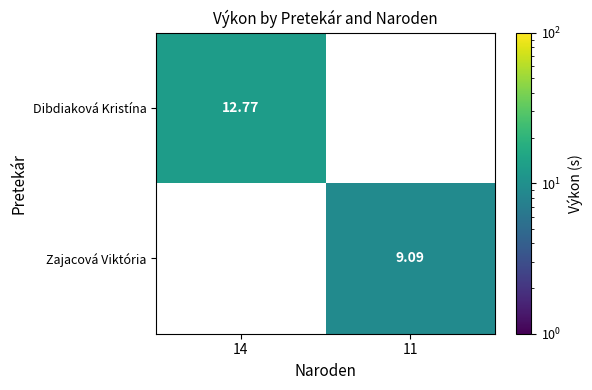

At which label is Dibdiaková Kristína closest to 12?

14